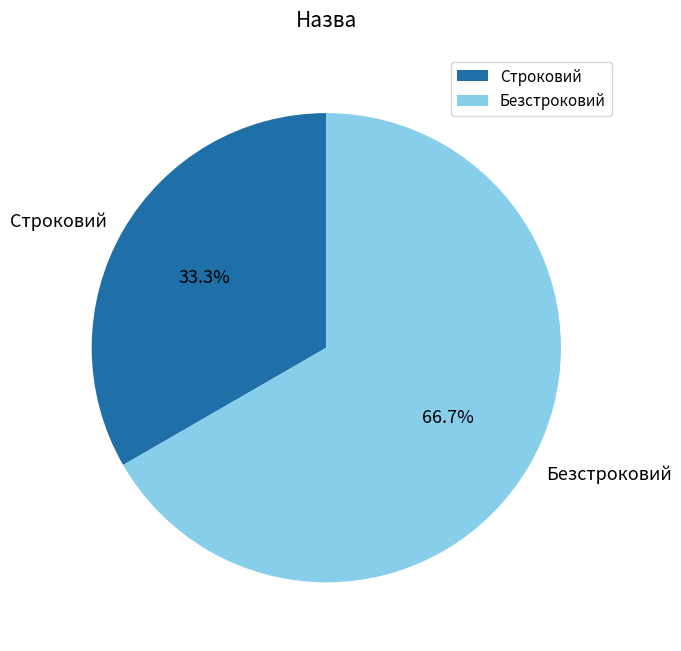

How many slices are in this pie chart?

2